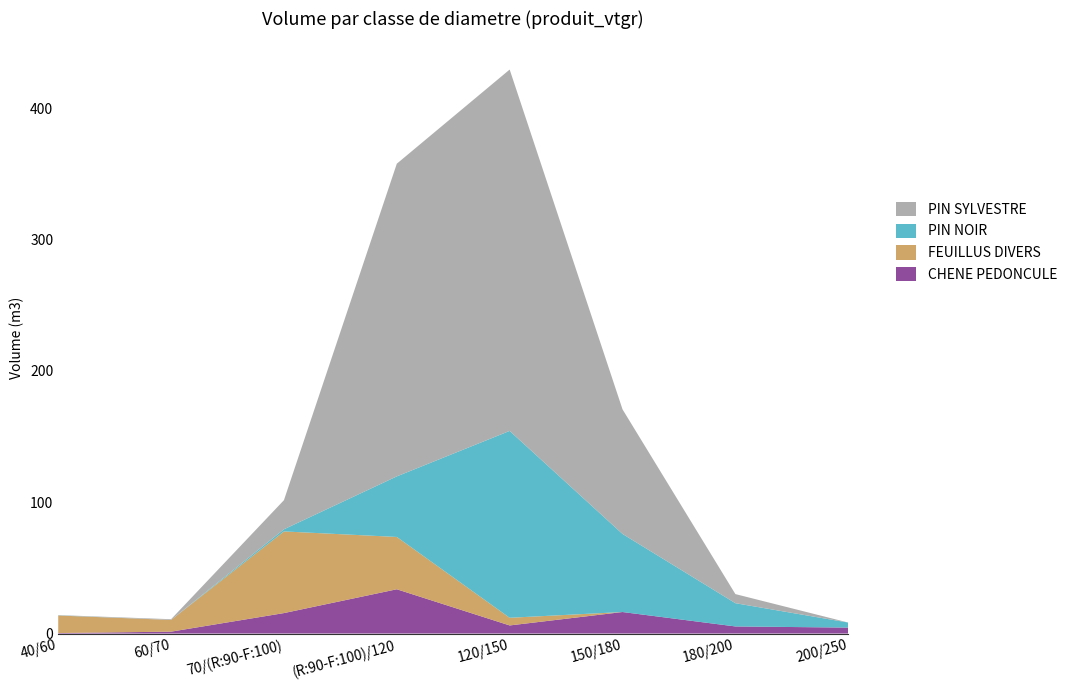

Reading left to right, extract all data points from this chart.

CHENE PEDONCULE: 40/60=0.4	60/70=1.4	70/(R:90-F:100)=15.6	(R:90-F:100)/120=33.7	120/150=6.2	150/180=16.4	180/200=5.4	200/250=4.5
FEUILLUS DIVERS: 40/60=13.4	60/70=8.9	70/(R:90-F:100)=62.2	(R:90-F:100)/120=39.8	120/150=5.8	150/180=0.0	180/200=0.0	200/250=0.0
PIN NOIR: 40/60=0.1	60/70=0.0	70/(R:90-F:100)=1.6	(R:90-F:100)/120=46.1	120/150=142.3	150/180=59.5	180/200=17.7	200/250=3.8
PIN SYLVESTRE: 40/60=0.2	60/70=0.6	70/(R:90-F:100)=22.2	(R:90-F:100)/120=238.1	120/150=275.2	150/180=94.9	180/200=6.9	200/250=0.0